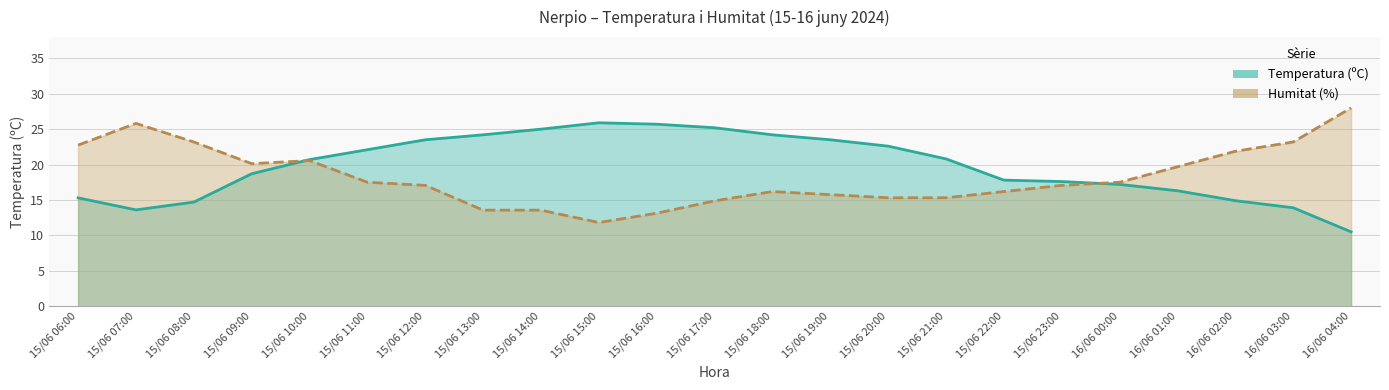

What is the total value across all series at 15/06 07:00?

39.4